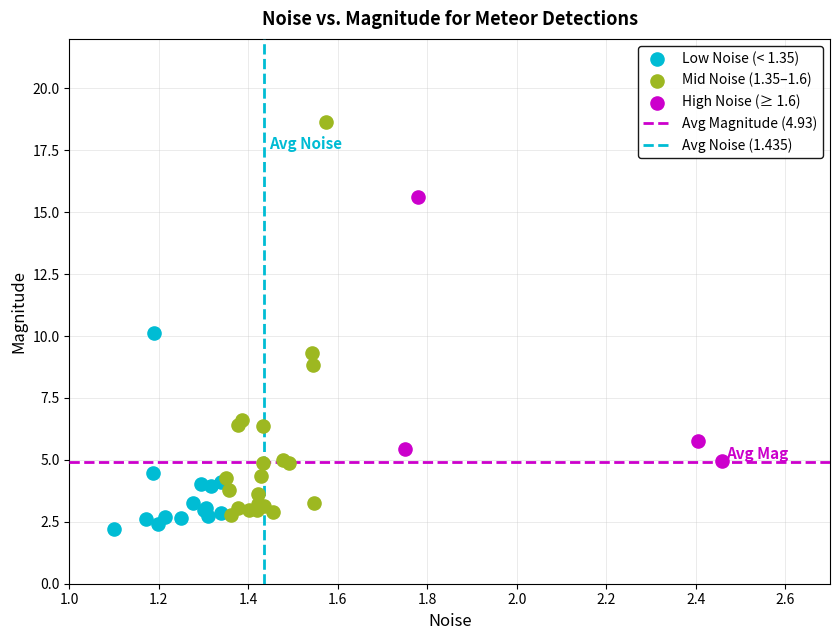

Which series has the largest Y range (max minus min)?

Mid Noise (1.35–1.6)